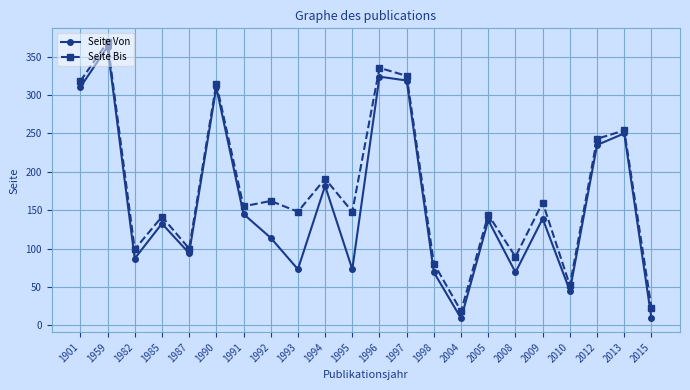

How many lines are shown in the chart?

2